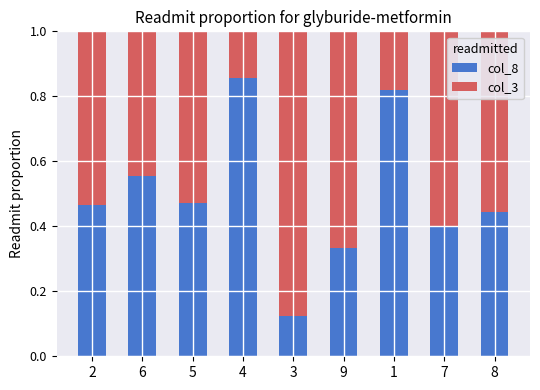

Is it true that col_8 equals 0.7 at 2?

False